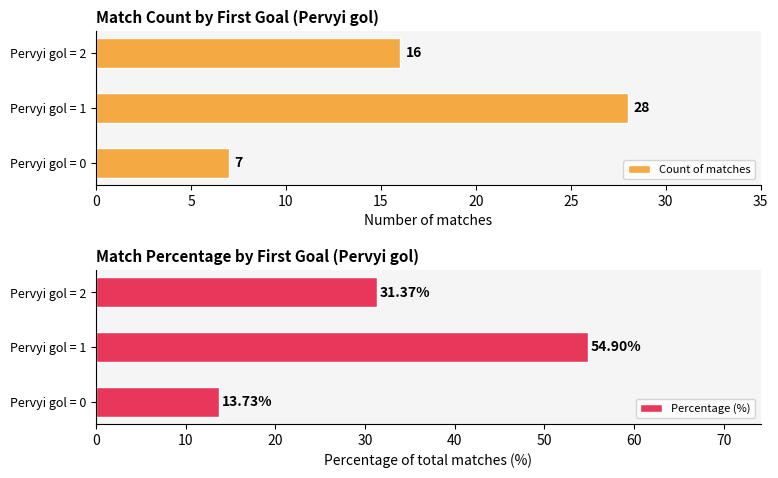

Which series has the largest total across all categories?

Percentage (%)